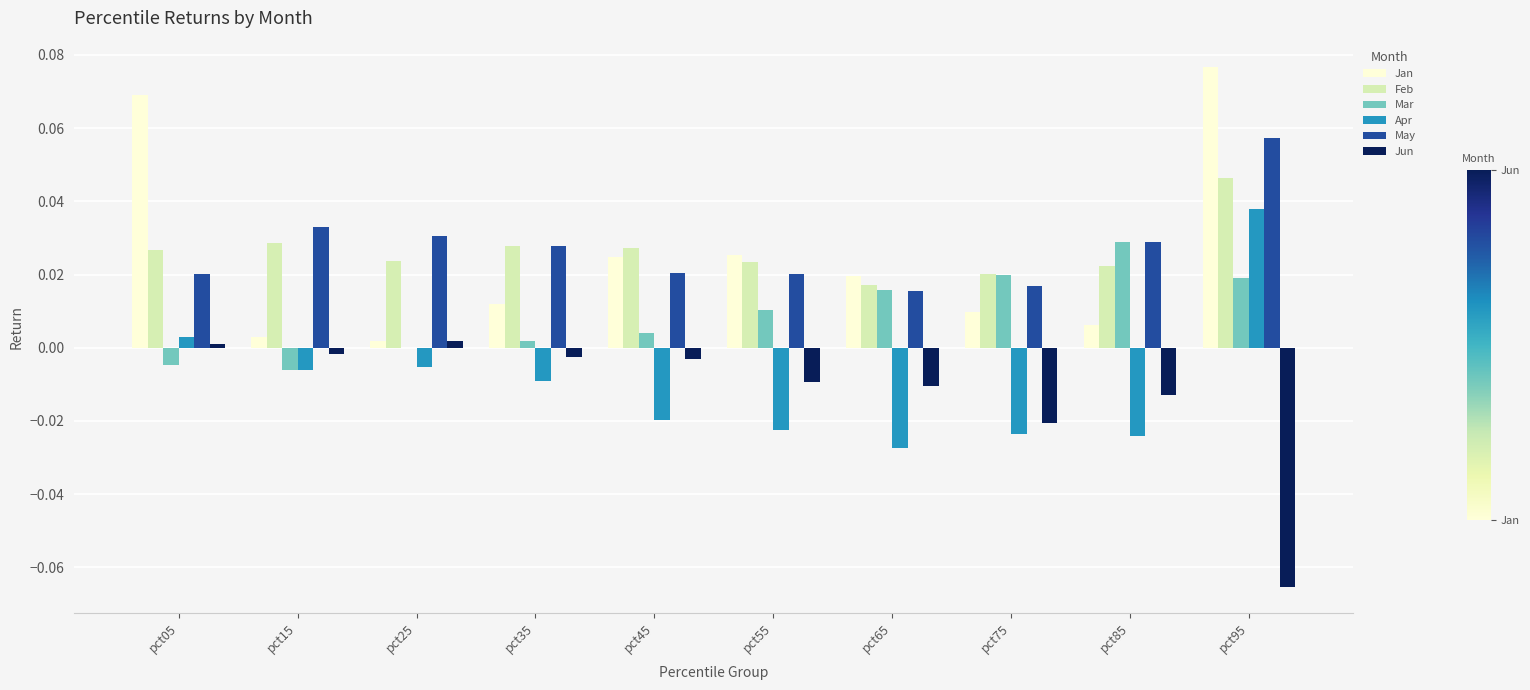

Is it true that Mar equals 0.0 at pct85?

True